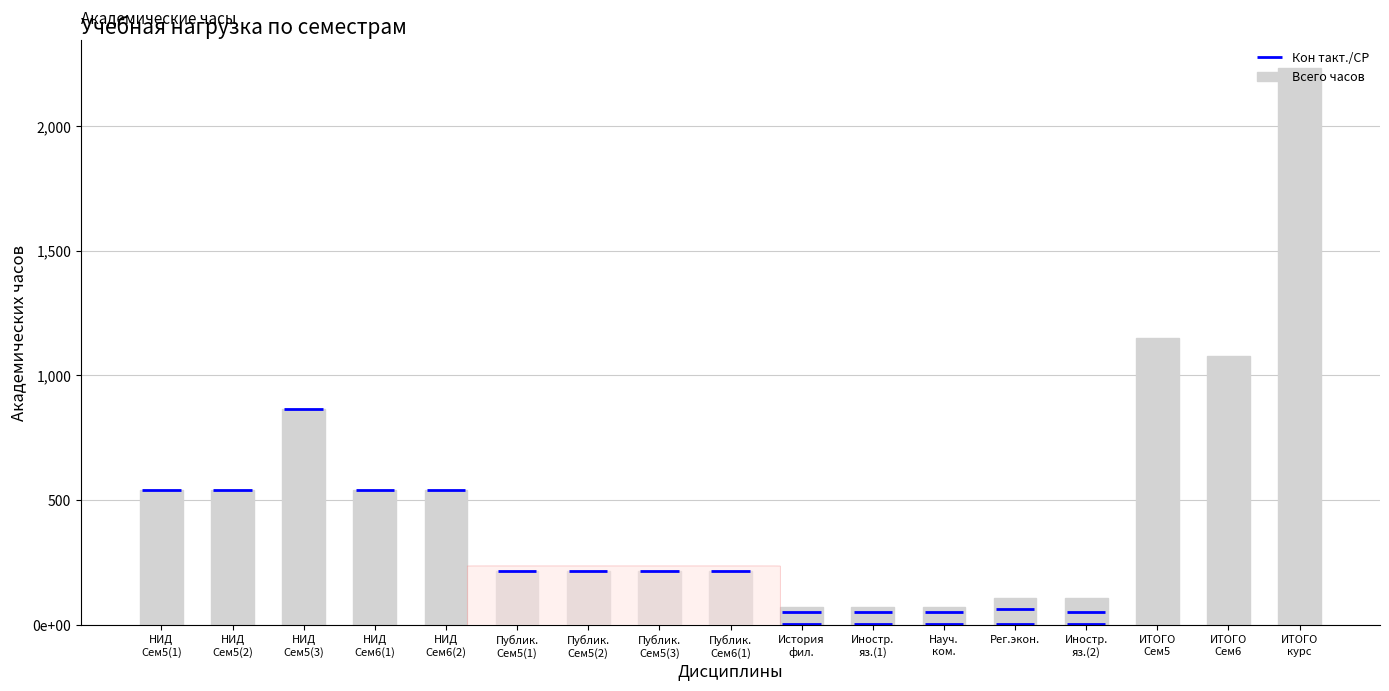

List the labels in order of value, largest first.

ИТОГО
курс, ИТОГО
Сем5, ИТОГО
Сем6, НИД
Сем5(3), НИД
Сем5(1), НИД
Сем5(2), НИД
Сем6(1), НИД
Сем6(2), Публик.
Сем5(1), Публик.
Сем5(2), Публик.
Сем5(3), Публик.
Сем6(1), Рег.экон., Иностр.
яз.(2), История
фил., Иностр.
яз.(1), Науч.
ком.